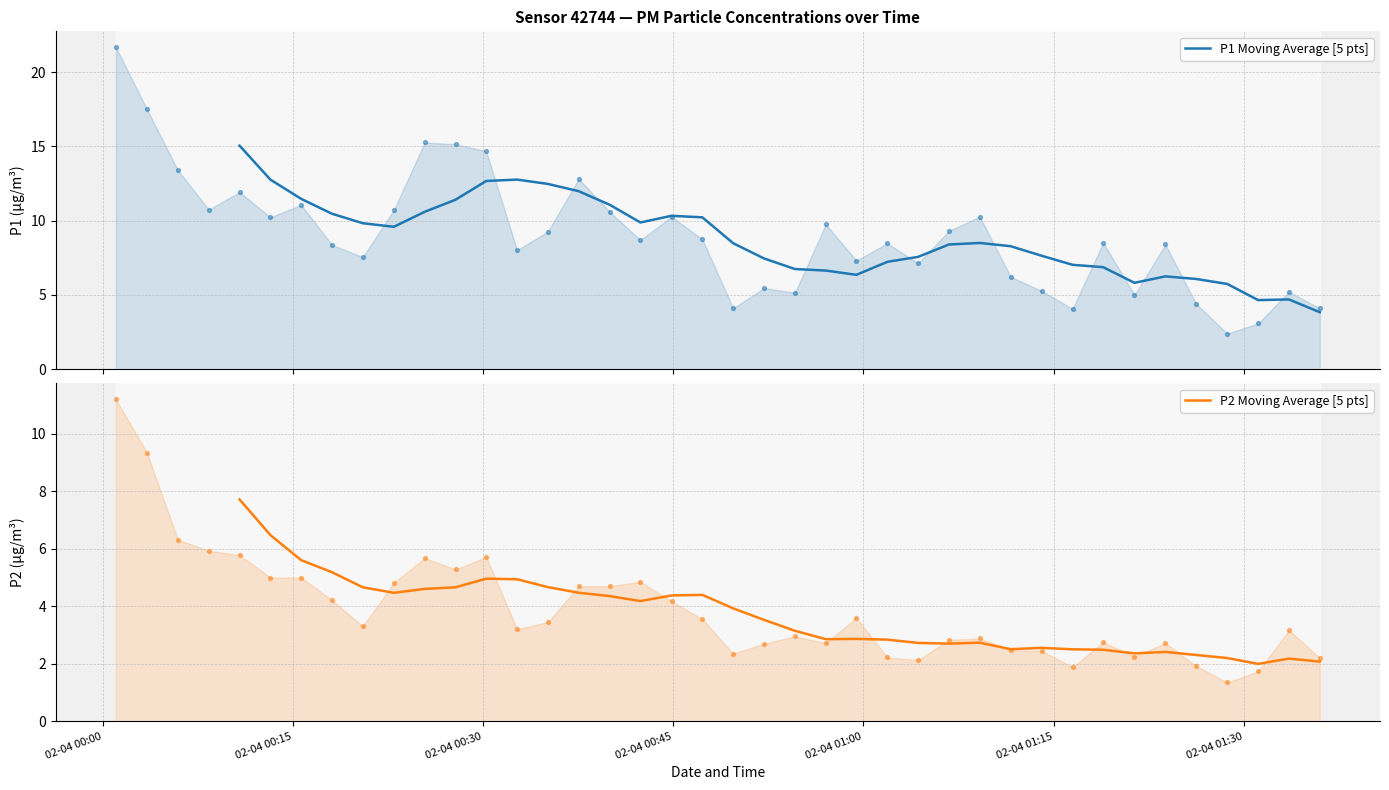

What are all the series names shown in the legend?

P1 Moving Average [5 pts], P2 Moving Average [5 pts]